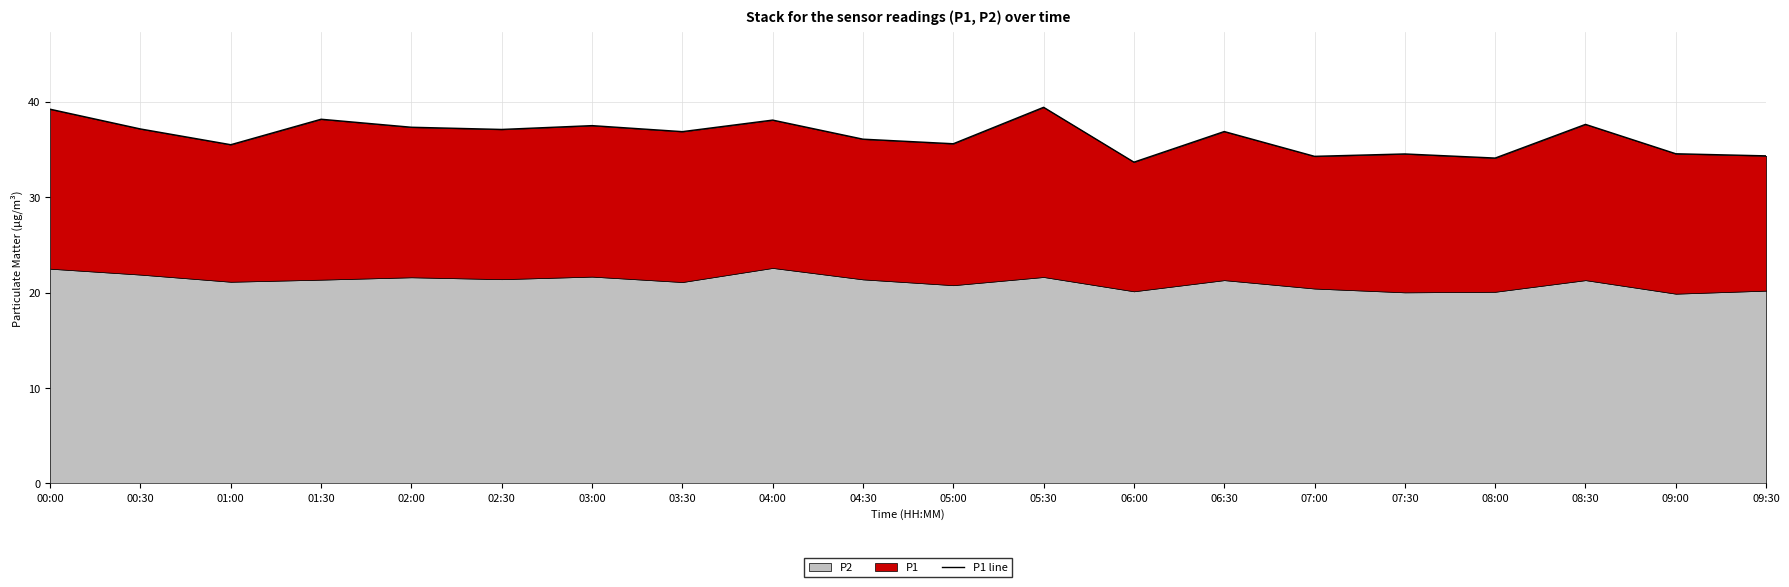

What is the difference between the maximum and second lowest values?

5.3